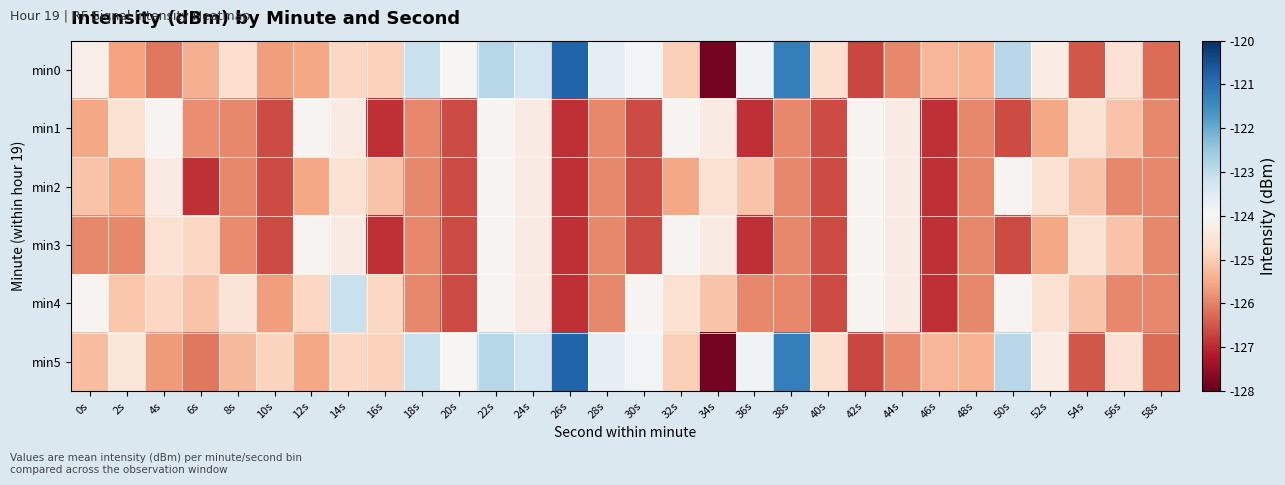

Reading left to right, extract all data points from this chart.

min0: 0s=-124.3	2s=-125.6	4s=-126.1	6s=-125.4	8s=-124.7	10s=-125.7	12s=-125.6	14s=-124.8	16s=-124.9	18s=-123.1	20s=-124.0	22s=-122.9	24s=-123.2	26s=-120.8	28s=-123.6	30s=-123.9	32s=-125.0	34s=-127.8	36s=-123.8	38s=-121.3	40s=-124.7	42s=-126.7	44s=-125.9	46s=-125.3	48s=-125.4	50s=-122.9	52s=-124.3	54s=-126.5	56s=-124.6	58s=-126.2
min1: 0s=-125.6	2s=-124.6	4s=-124.1	6s=-125.8	8s=-125.9	10s=-126.6	12s=-124.1	14s=-124.3	16s=-126.9	18s=-125.9	20s=-126.6	22s=-124.1	24s=-124.3	26s=-126.9	28s=-125.9	30s=-126.6	32s=-124.1	34s=-124.3	36s=-126.9	38s=-125.9	40s=-126.6	42s=-124.1	44s=-124.3	46s=-126.9	48s=-125.9	50s=-126.6	52s=-125.6	54s=-124.6	56s=-125.2	58s=-125.9
min2: 0s=-125.2	2s=-125.6	4s=-124.3	6s=-126.9	8s=-125.9	10s=-126.6	12s=-125.6	14s=-124.6	16s=-125.2	18s=-125.9	20s=-126.6	22s=-124.1	24s=-124.3	26s=-126.9	28s=-125.9	30s=-126.6	32s=-125.6	34s=-124.6	36s=-125.2	38s=-125.9	40s=-126.6	42s=-124.1	44s=-124.3	46s=-126.9	48s=-125.9	50s=-124.1	52s=-124.6	54s=-125.2	56s=-125.9	58s=-125.9
min3: 0s=-125.9	2s=-125.9	4s=-124.6	6s=-124.8	8s=-125.9	10s=-126.6	12s=-124.1	14s=-124.3	16s=-126.9	18s=-125.9	20s=-126.6	22s=-124.1	24s=-124.3	26s=-126.9	28s=-125.9	30s=-126.6	32s=-124.1	34s=-124.3	36s=-126.9	38s=-125.9	40s=-126.6	42s=-124.1	44s=-124.3	46s=-126.9	48s=-125.9	50s=-126.6	52s=-125.6	54s=-124.6	56s=-125.2	58s=-125.9
min4: 0s=-124.1	2s=-125.1	4s=-124.8	6s=-125.2	8s=-124.5	10s=-125.7	12s=-124.8	14s=-123.1	16s=-124.8	18s=-125.9	20s=-126.6	22s=-124.1	24s=-124.3	26s=-126.9	28s=-125.9	30s=-124.1	32s=-124.6	34s=-125.2	36s=-125.9	38s=-125.9	40s=-126.6	42s=-124.1	44s=-124.3	46s=-126.9	48s=-125.9	50s=-124.1	52s=-124.6	54s=-125.2	56s=-125.9	58s=-125.9
min5: 0s=-125.2	2s=-124.5	4s=-125.7	6s=-126.1	8s=-125.3	10s=-124.9	12s=-125.6	14s=-124.8	16s=-124.9	18s=-123.1	20s=-124.0	22s=-122.9	24s=-123.2	26s=-120.8	28s=-123.6	30s=-123.9	32s=-125.0	34s=-127.8	36s=-123.8	38s=-121.3	40s=-124.7	42s=-126.7	44s=-125.9	46s=-125.3	48s=-125.4	50s=-122.9	52s=-124.3	54s=-126.5	56s=-124.6	58s=-126.2